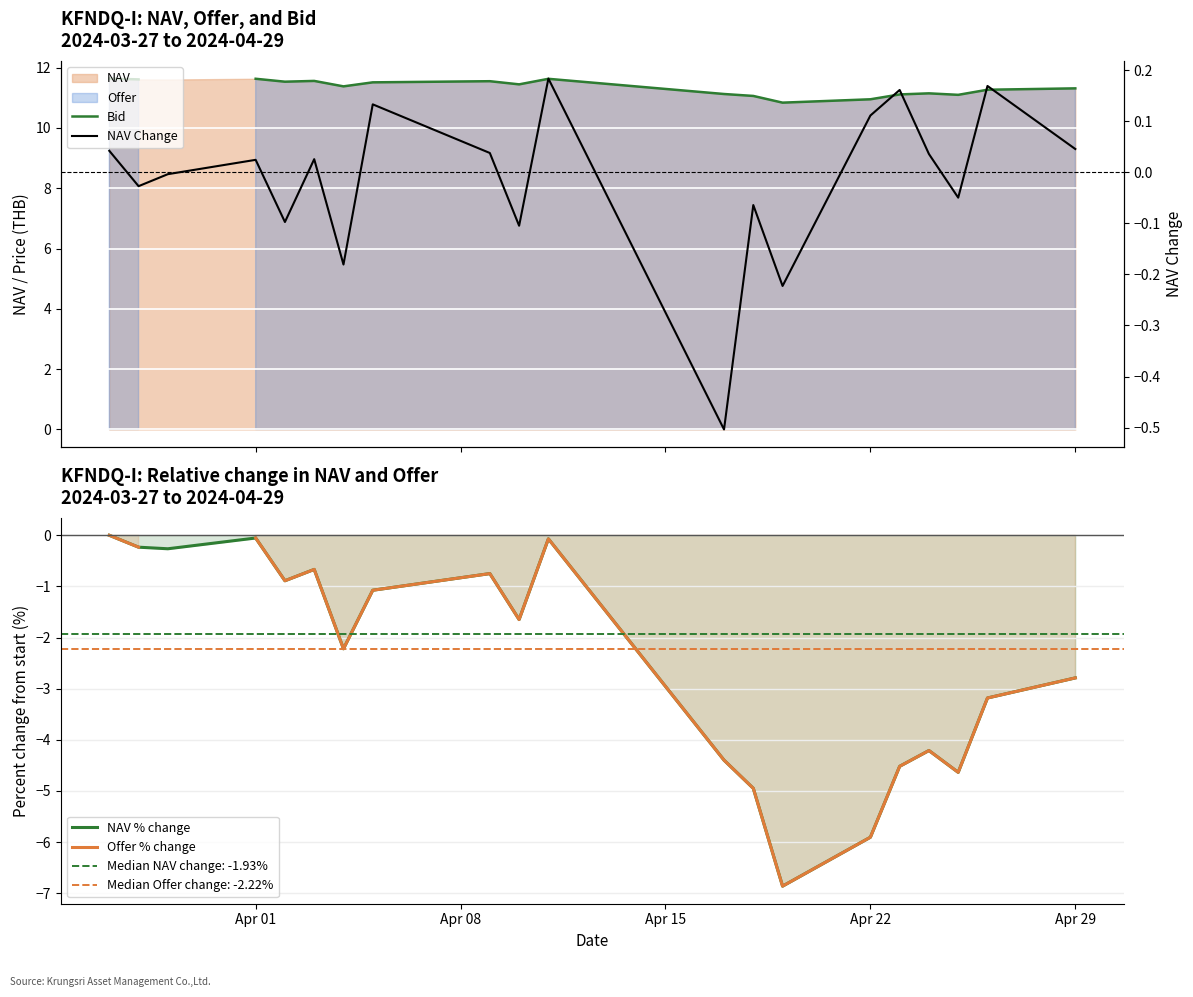

What is the minimum value for NAV % change?

-6.9